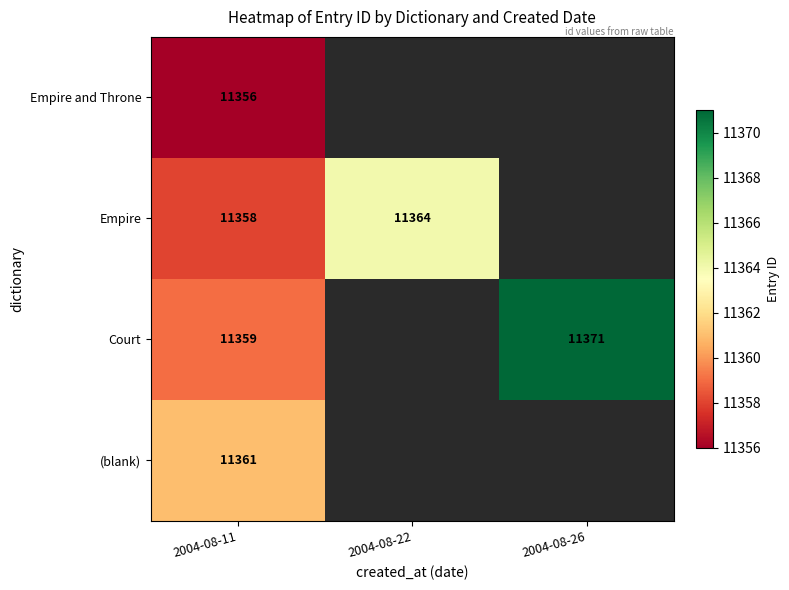

What is the difference between the Empire values at 2004-08-11 and 2004-08-22?

6